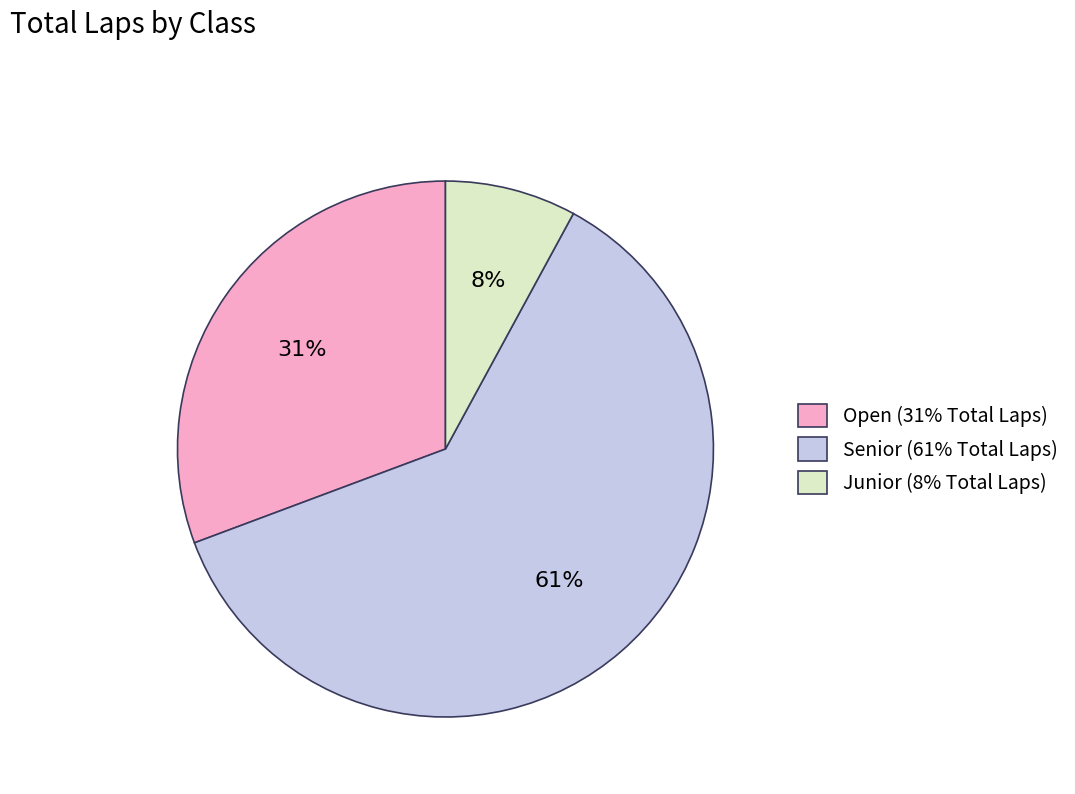

Between Senior (61% Total Laps) and Open (31% Total Laps), which is larger?

Senior (61% Total Laps)